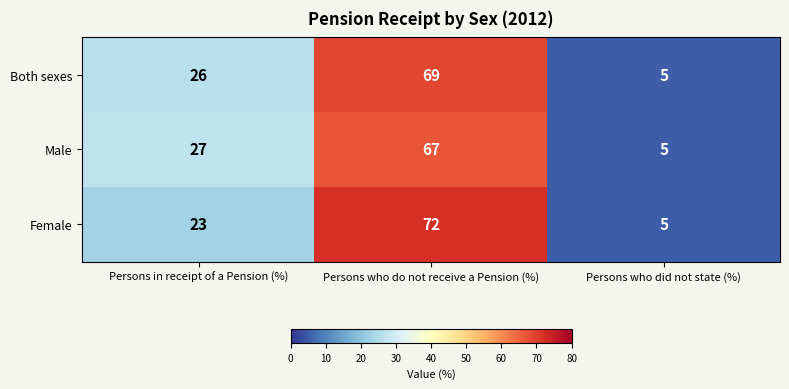

What is the minimum value shown in the chart?

5